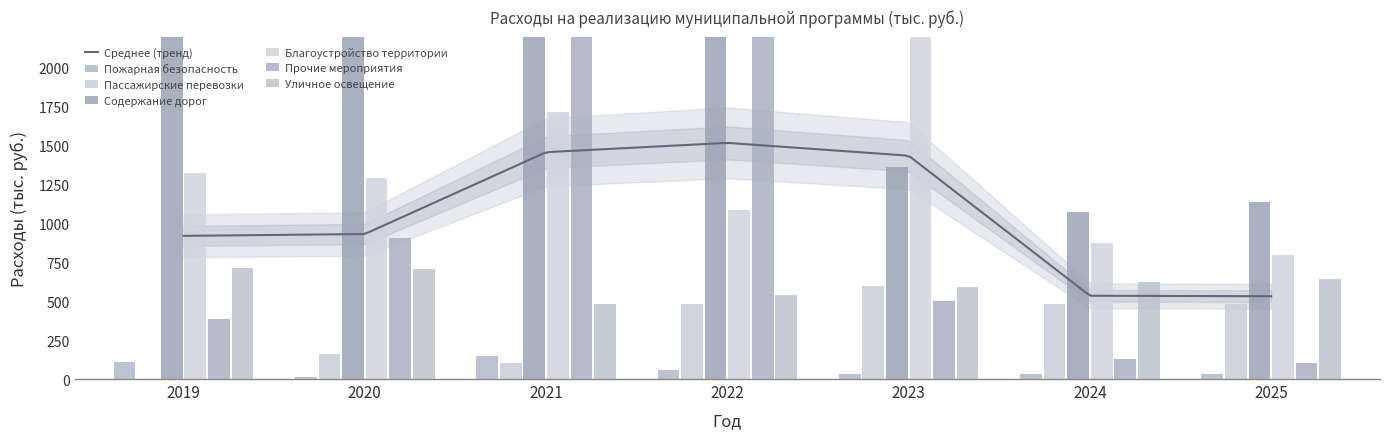

Reading right to left, list all the values displayed in this chart.

Пожарная безопасность: 2025=35.0	2024=35.0	2023=34.3	2022=60.0	2021=150.0	2020=10.0	2019=110.0
Пассажирские перевозки: 2025=480.0	2024=480.0	2023=600.0	2022=480.0	2021=100.0	2020=162.7	2019=0.0
Содержание дорог: 2025=1136.9	2024=1077.1	2023=1361.8	2022=3691.8	2021=3917.5	2020=2515.0	2019=2984.7
Благоустройство территории: 2025=795.7	2024=872.6	2023=5527.0	2022=1083.8	2021=1715.5	2020=1291.2	2019=1327.2
Прочие мероприятия: 2025=100.0	2024=125.7	2023=503.2	2022=3254.2	2021=2383.8	2020=908.6	2019=388.1
Уличное освещение: 2025=645.7	2024=622.6	2023=590.2	2022=540.3	2021=483.6	2020=706.2	2019=713.1